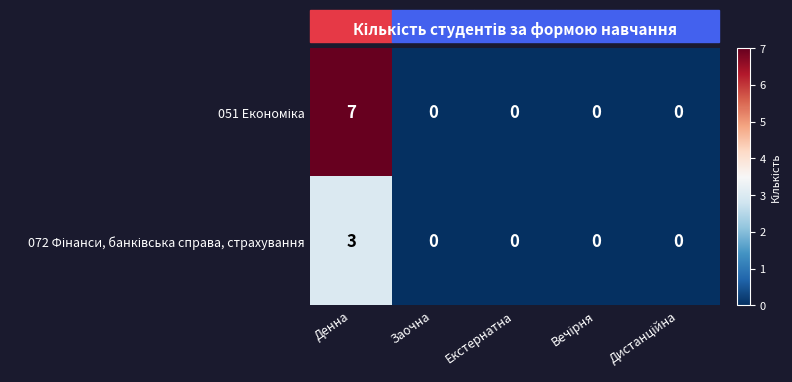

At which category is the sum across all series the highest?

Денна